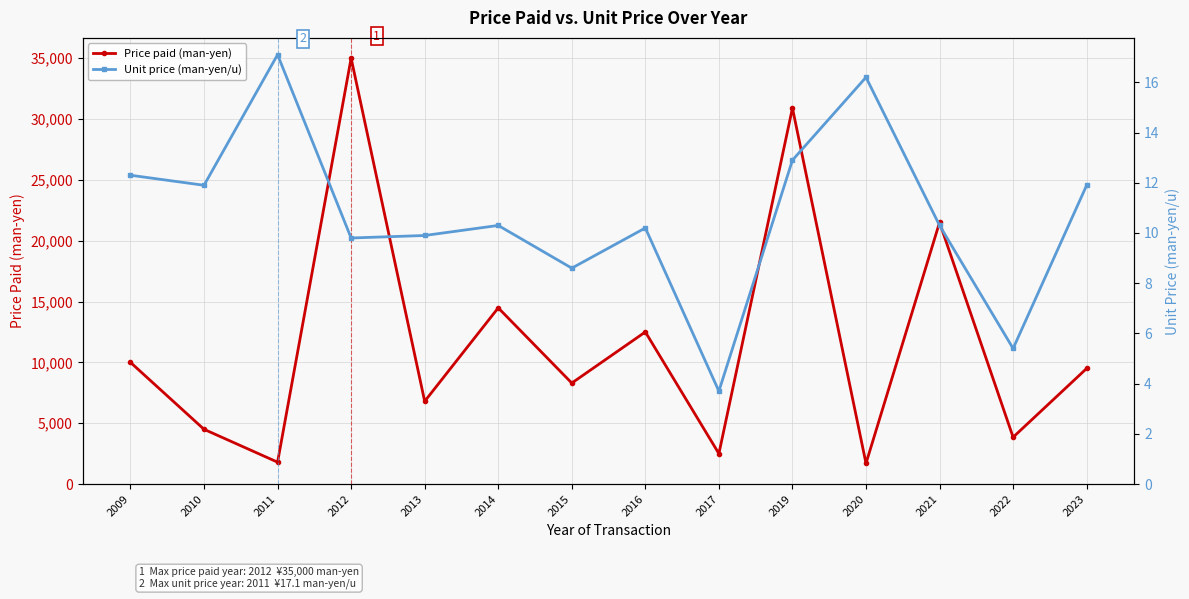

The value of Unit price (man-yen/u) at 2013 is 9.9. True or false?

True